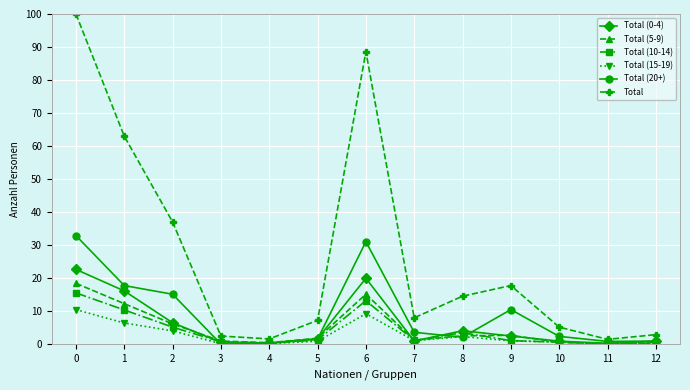

True or false: Total (20+) has more than 1 interior local peaks.

True